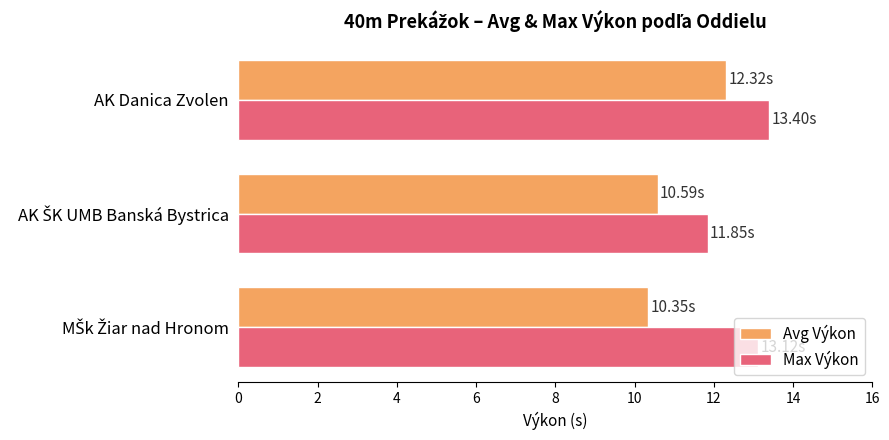

What is the sum of all Avg Výkon values?

33.3